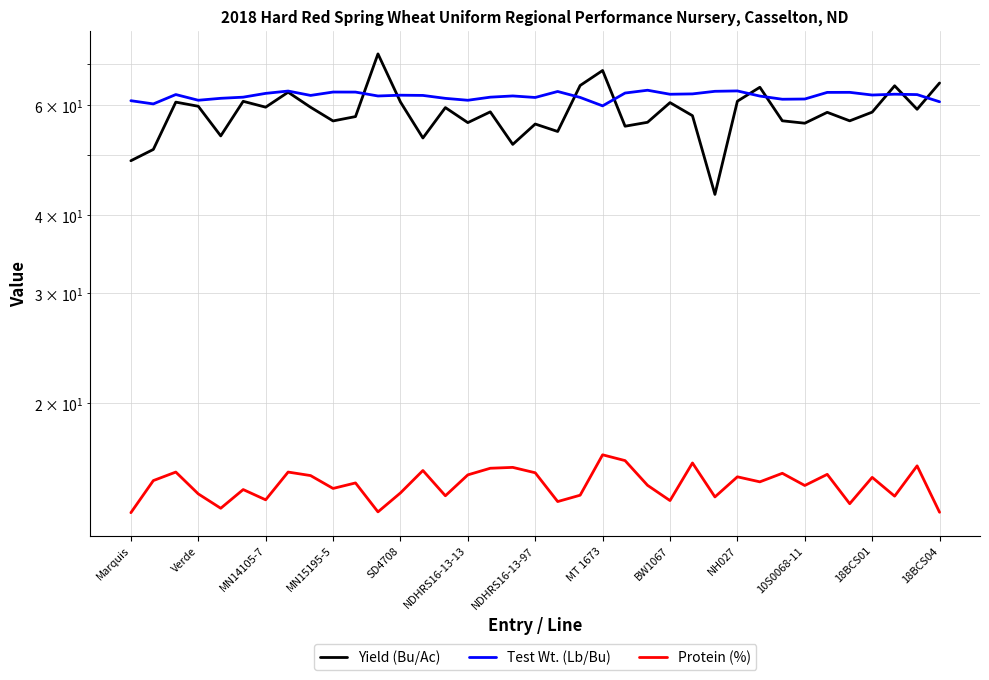

What is the average value of the Test Wt. (Lb/Bu) series?

62.1